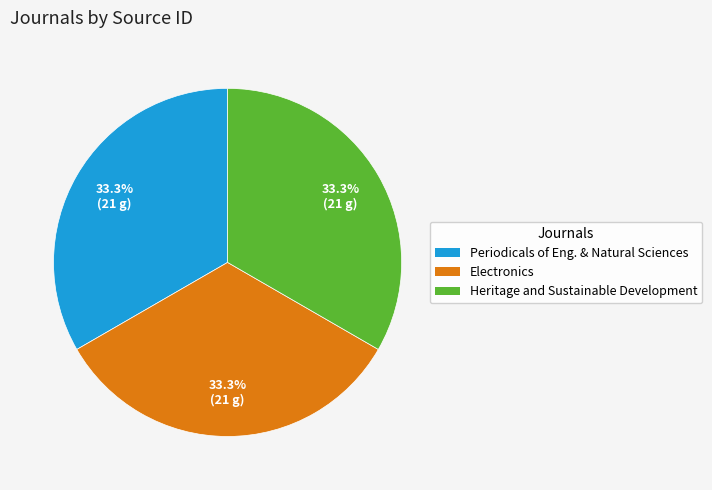

Count the number of slices in the pie.

3